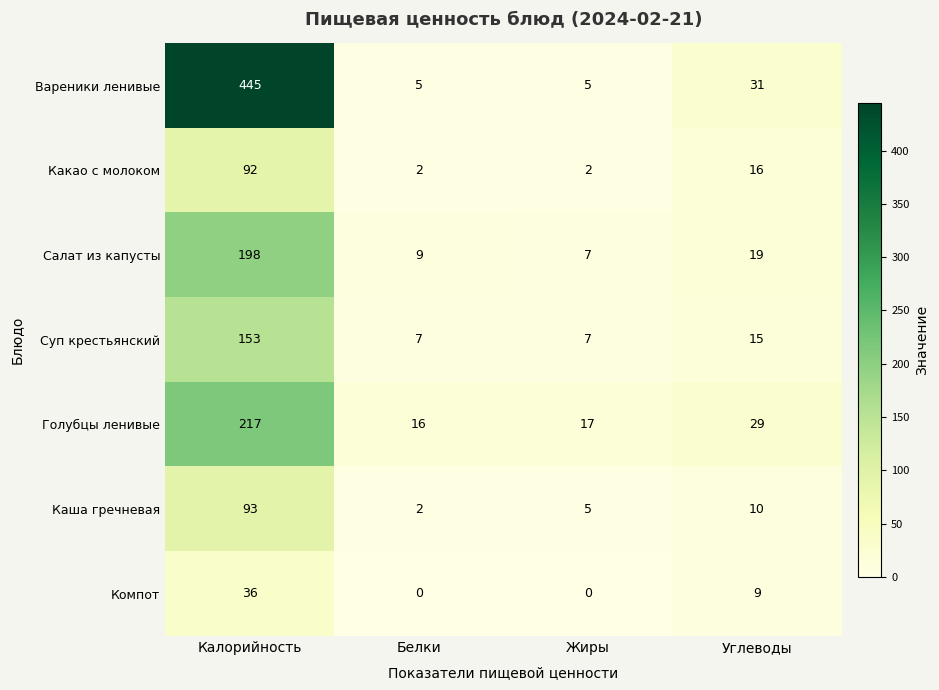

Which series has the widest spread of values?

Вареники ленивые